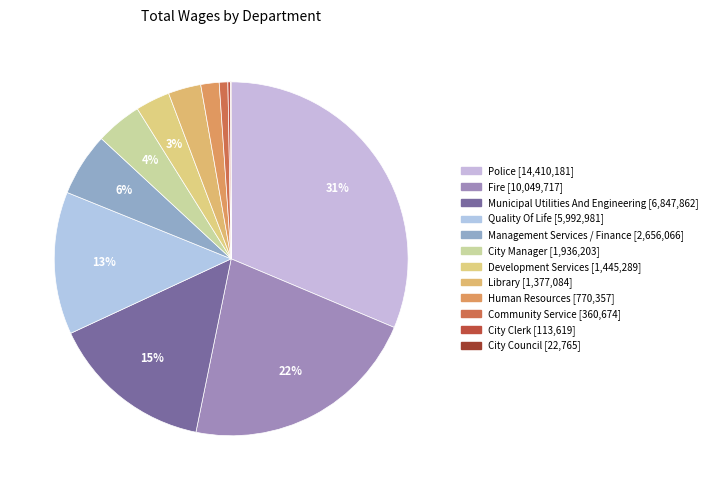

Rank the categories by value from lowest to highest.

City Council, City Clerk, Community Service, Human Resources, Library, Development Services, City Manager, Management Services / Finance, Quality Of Life, Municipal Utilities And Engineering, Fire, Police